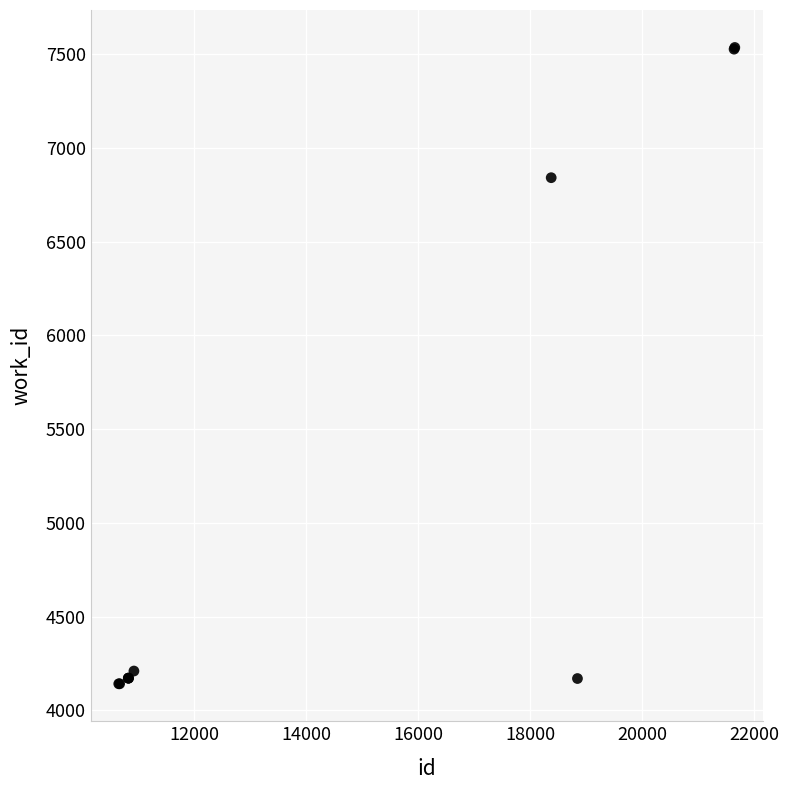

What Y value in the scatter plot is closest to 5839?

6842